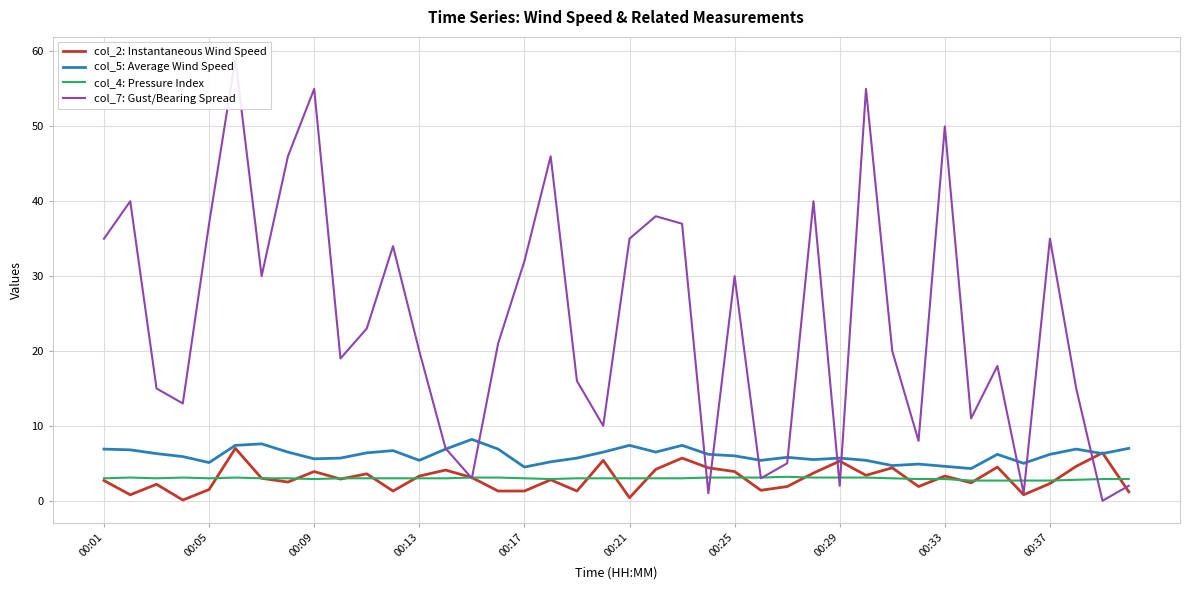

Reading left to right, list all the values displayed in this chart.

col_2: Instantaneous Wind Speed: 2.7	0.8	2.2	0.1	1.5	7.0	3.0	2.5	3.9	2.9	3.6	1.3	3.3	4.1	3.1	1.3	1.3	2.8	1.3	5.4	0.4	4.2	5.7	4.4	3.9	1.4	1.9	3.7	5.3	3.4	4.4	1.9	3.3	2.4	4.5	0.8	2.3	4.6	6.4	1.2
col_5: Average Wind Speed: 6.9	6.8	6.3	5.9	5.1	7.4	7.6	6.5	5.6	5.7	6.4	6.7	5.4	6.9	8.2	6.9	4.5	5.2	5.7	6.5	7.4	6.5	7.4	6.2	6.0	5.4	5.8	5.5	5.7	5.4	4.7	4.9	4.6	4.3	6.2	5.0	6.2	6.9	6.3	7.0
col_4: Pressure Index: 3.0	3.1	3.0	3.1	3.0	3.1	3.0	3.0	2.9	3.0	3.0	3.0	3.0	3.0	3.1	3.1	3.0	2.9	3.0	3.0	3.0	3.0	3.0	3.1	3.1	3.1	3.2	3.1	3.1	3.1	3.0	2.9	2.9	2.7	2.7	2.7	2.7	2.8	2.9	2.9
col_7: Gust/Bearing Spread: 35.0	40.0	15.0	13.0	37.0	59.0	30.0	46.0	55.0	19.0	23.0	34.0	20.0	7.0	3.0	21.0	32.0	46.0	16.0	10.0	35.0	38.0	37.0	1.0	30.0	3.0	5.0	40.0	2.0	55.0	20.0	8.0	50.0	11.0	18.0	1.0	35.0	15.0	0.0	2.0